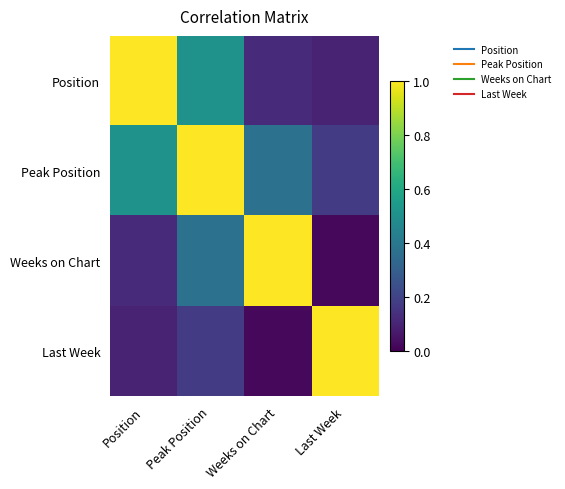

Rank the series at Peak Position from highest to lowest value.

Peak Position, Position, Weeks on Chart, Last Week